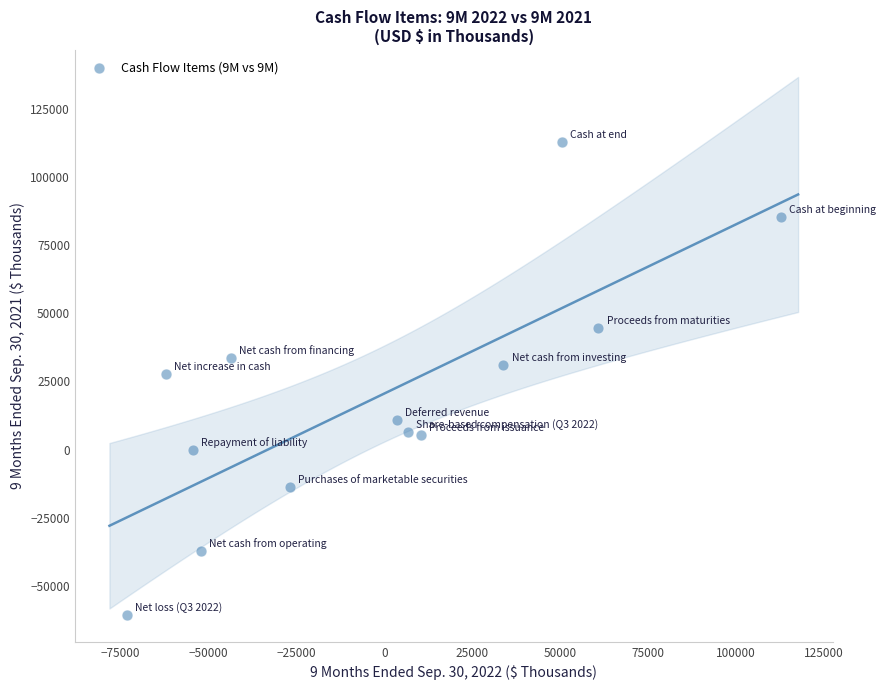

What is the range of X values (max minus min)?

185770